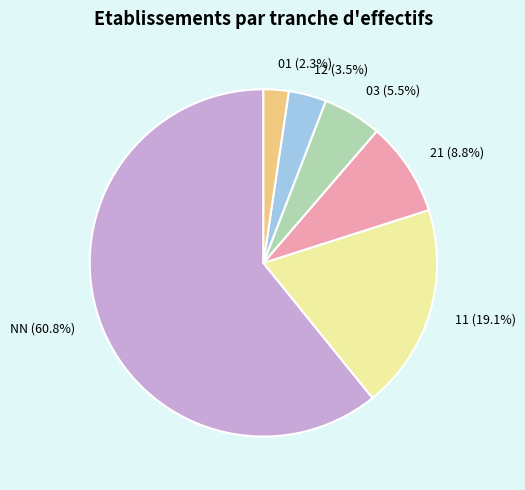

Which category has the smallest portion of the pie?

01